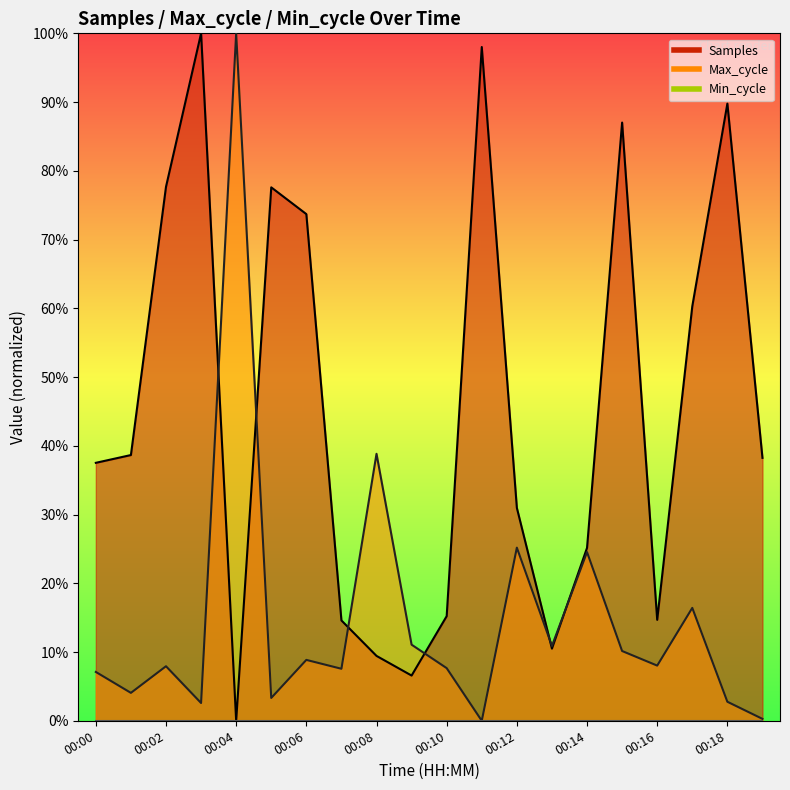

How many interior local peaks does the Max_cycle series have?

7